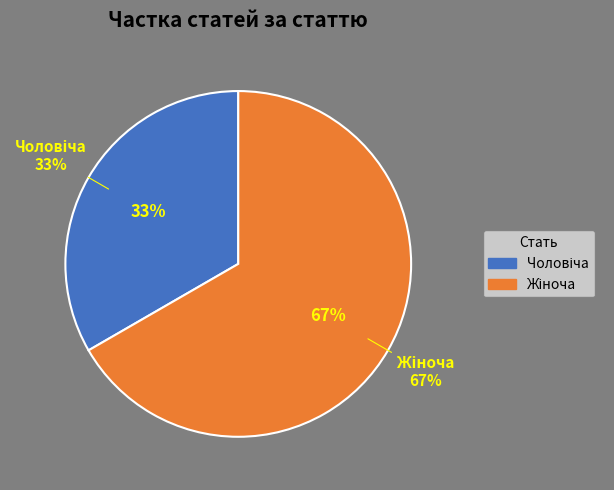

What is the smallest slice in the pie chart?

Чоловіча